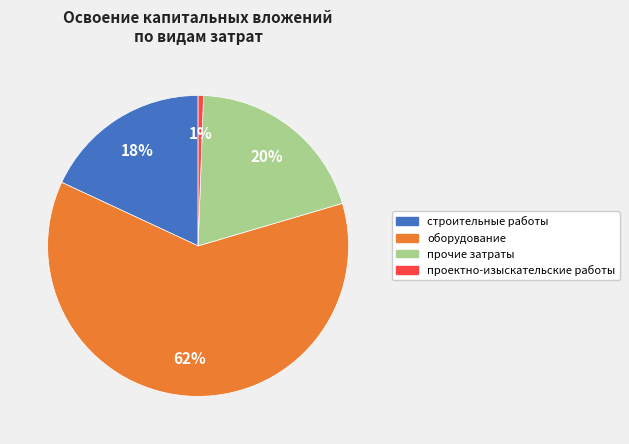

To the nearest percent, what is the combined percentage of оборудование and проектно-изыскательские работы?

62%